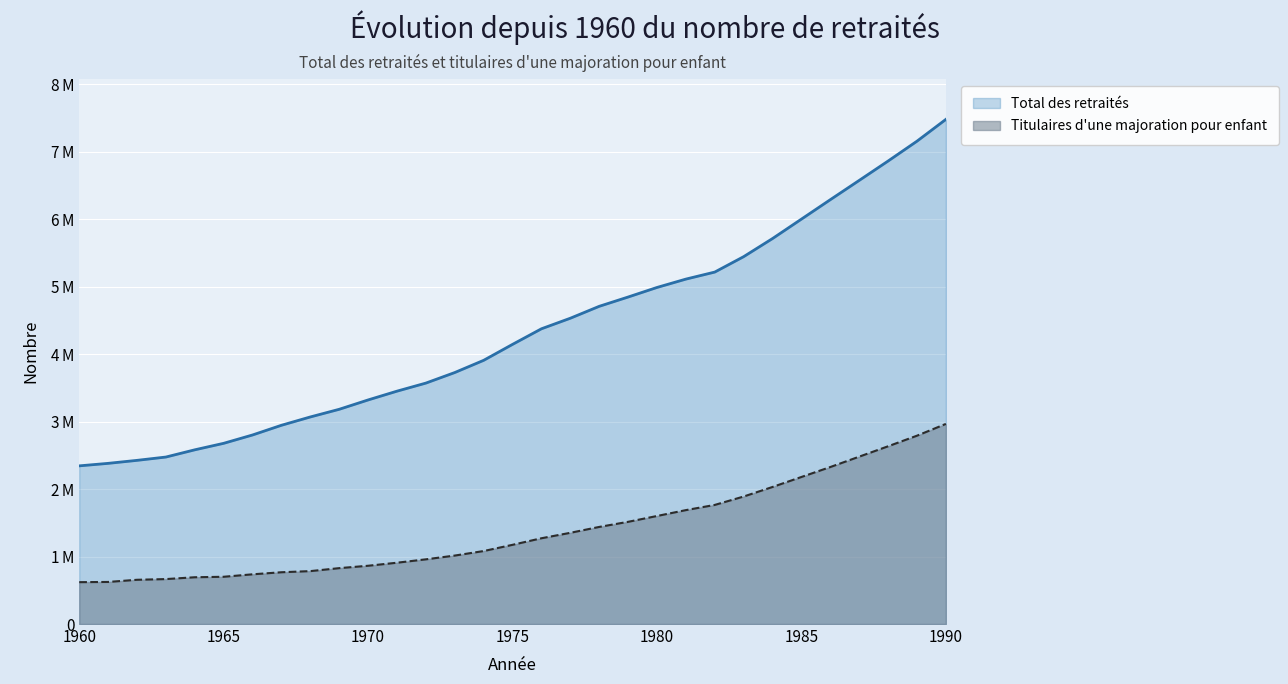

Reading left to right, what are all the values shown in this chart?

Total des retraités: 2344492	2381586	2426040	2475205	2582341	2678619	2802346	2946050	3069380	3182993	3321504	3451729	3571403	3727806	3908789	4145276	4376234	4532733	4709236	4846948	4988827	5112645	5216947	5445411	5714022	6001908	6290039	6575711	6862886	7157076	7480284
Titulaires d une majoration pour enfant: 620599	623747	655804	666253	693336	700495	737016	767510	784415	828361	863764	908761	958920	1014799	1081953	1174126	1271441	1352166	1439272	1514896	1601361	1688453	1765447	1890050	2031679	2179649	2327199	2480861	2634723	2791681	2966396